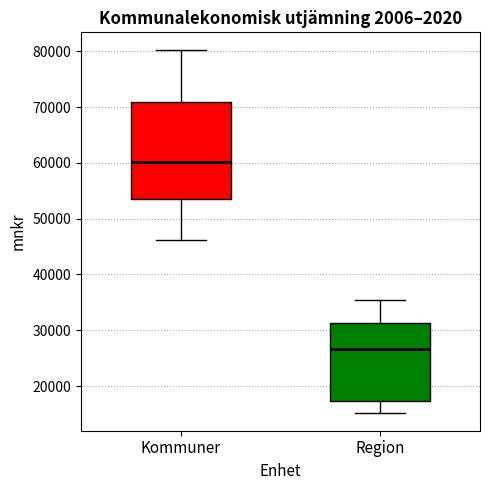

Where is the lower edge of the box for Kommuner on the y-axis? The values are not printed on the chart, so give them approximately, as read against the axis.

53000